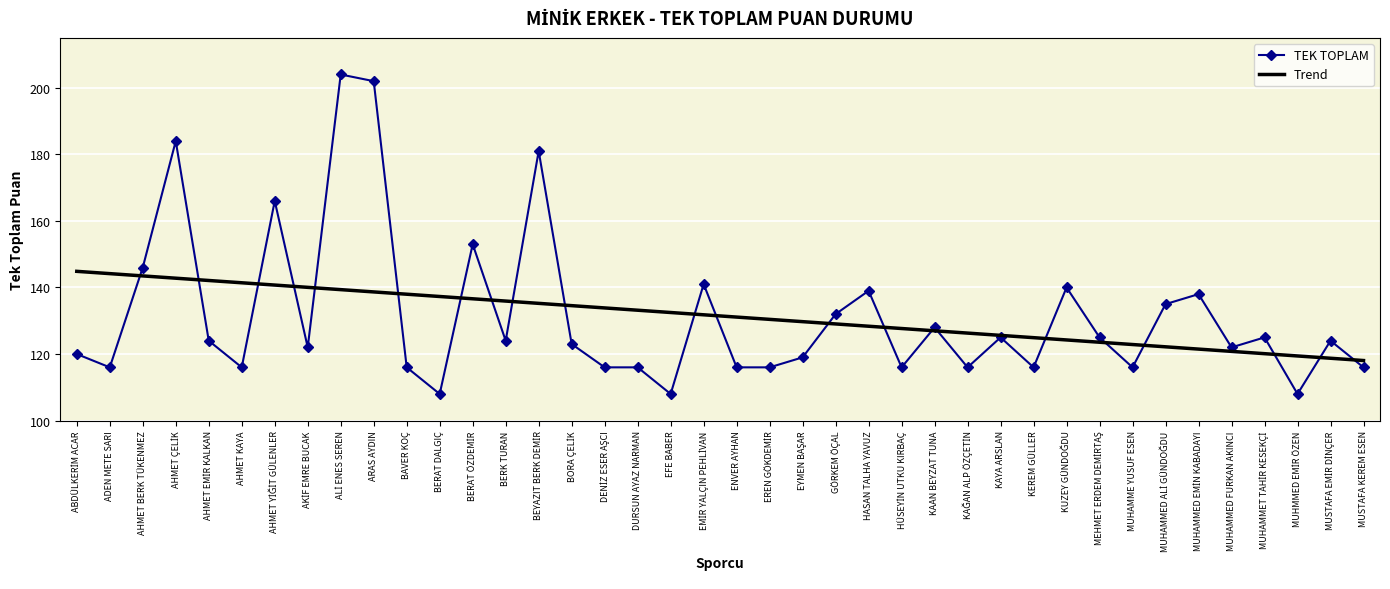

At which label does TEK TOPLAM first exceed 124?

AHMET BERK TÜKENMEZ